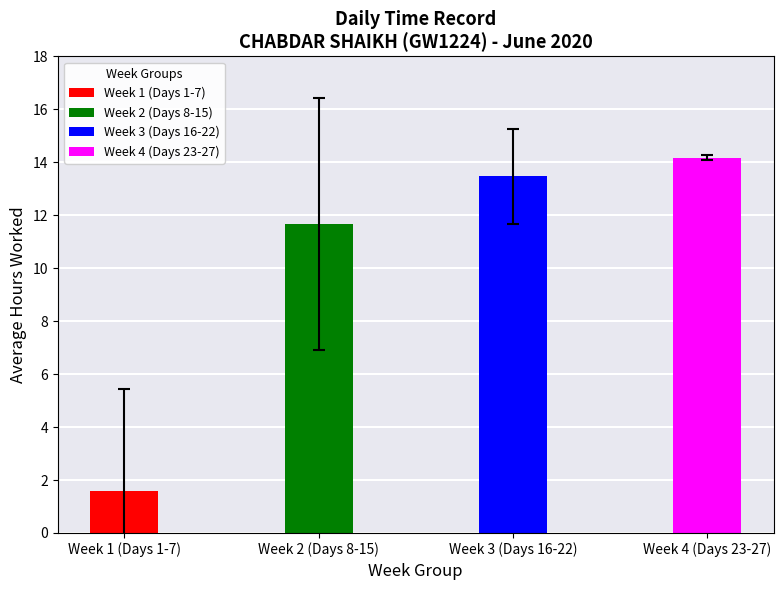

Which label corresponds to the smallest value in the chart?

Week 1 (Days 1-7)